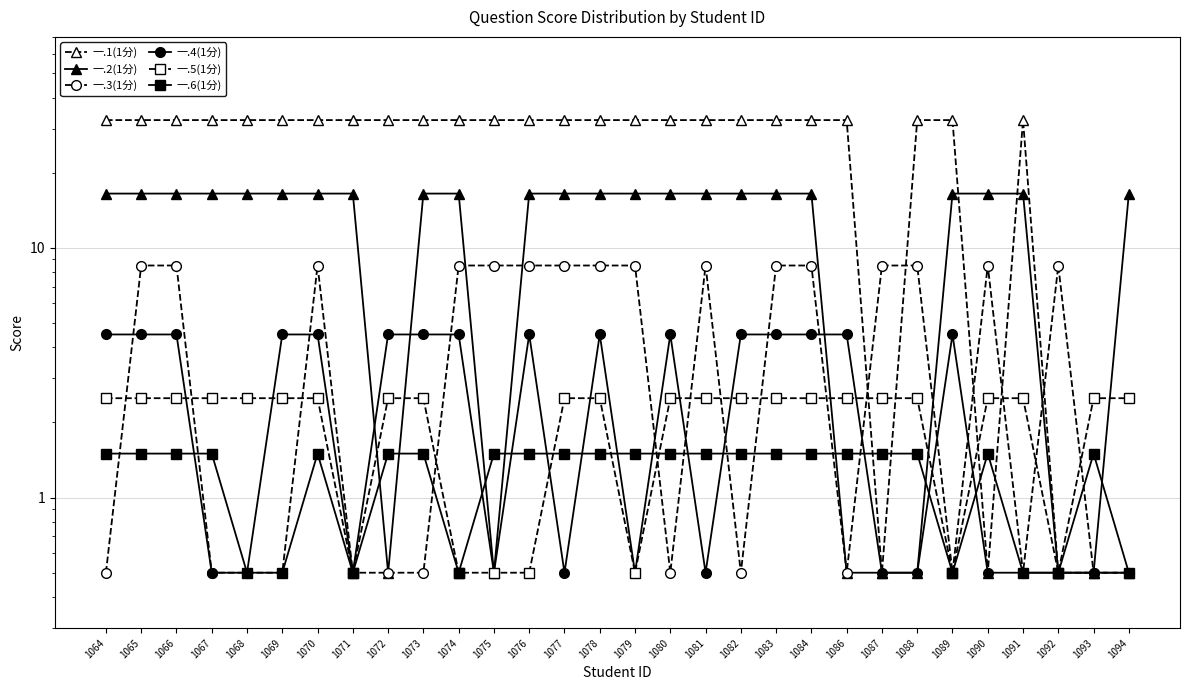

Which series ends up on top after the final intersection of 一.4(1分) and 一.3(1分)?

一.3(1分)